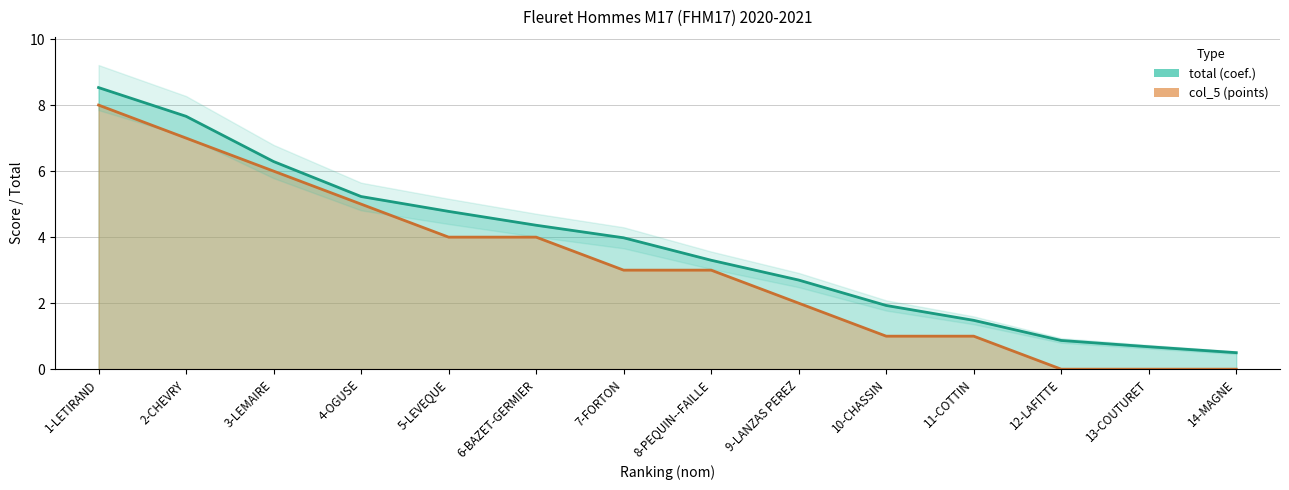

True or false: col_5 and total intersect in this chart.

False